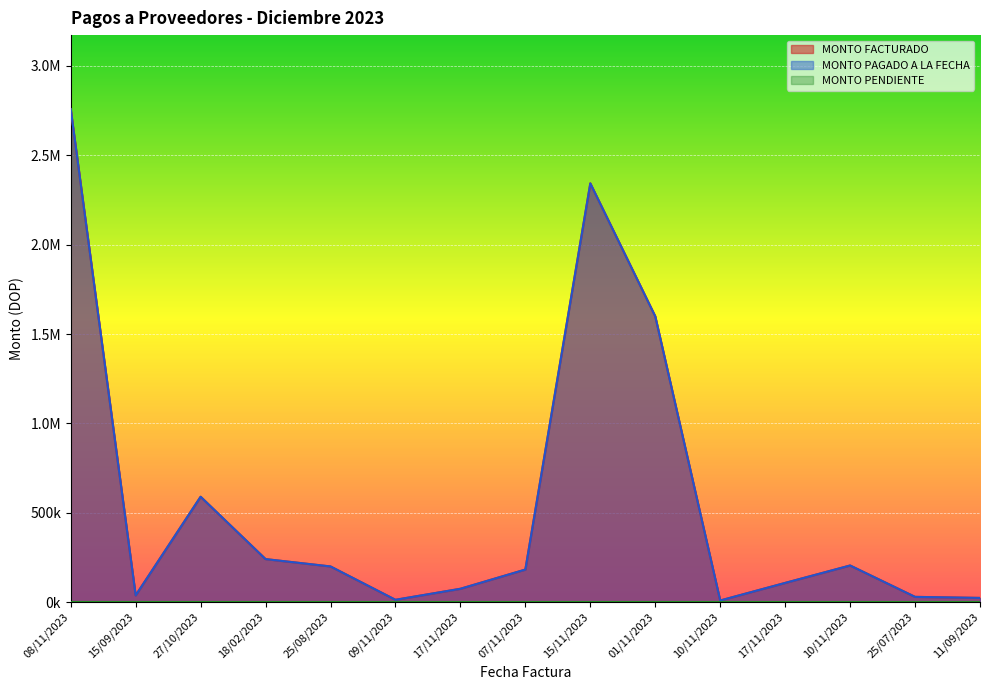

Rank the categories by MONTO FACTURADO value from highest to lowest.

08/11/2023, 15/11/2023, 01/11/2023, 27/10/2023, 18/02/2023, 10/11/2023, 25/08/2023, 07/11/2023, 17/11/2023, 17/11/2023, 15/09/2023, 25/07/2023, 11/09/2023, 09/11/2023, 10/11/2023